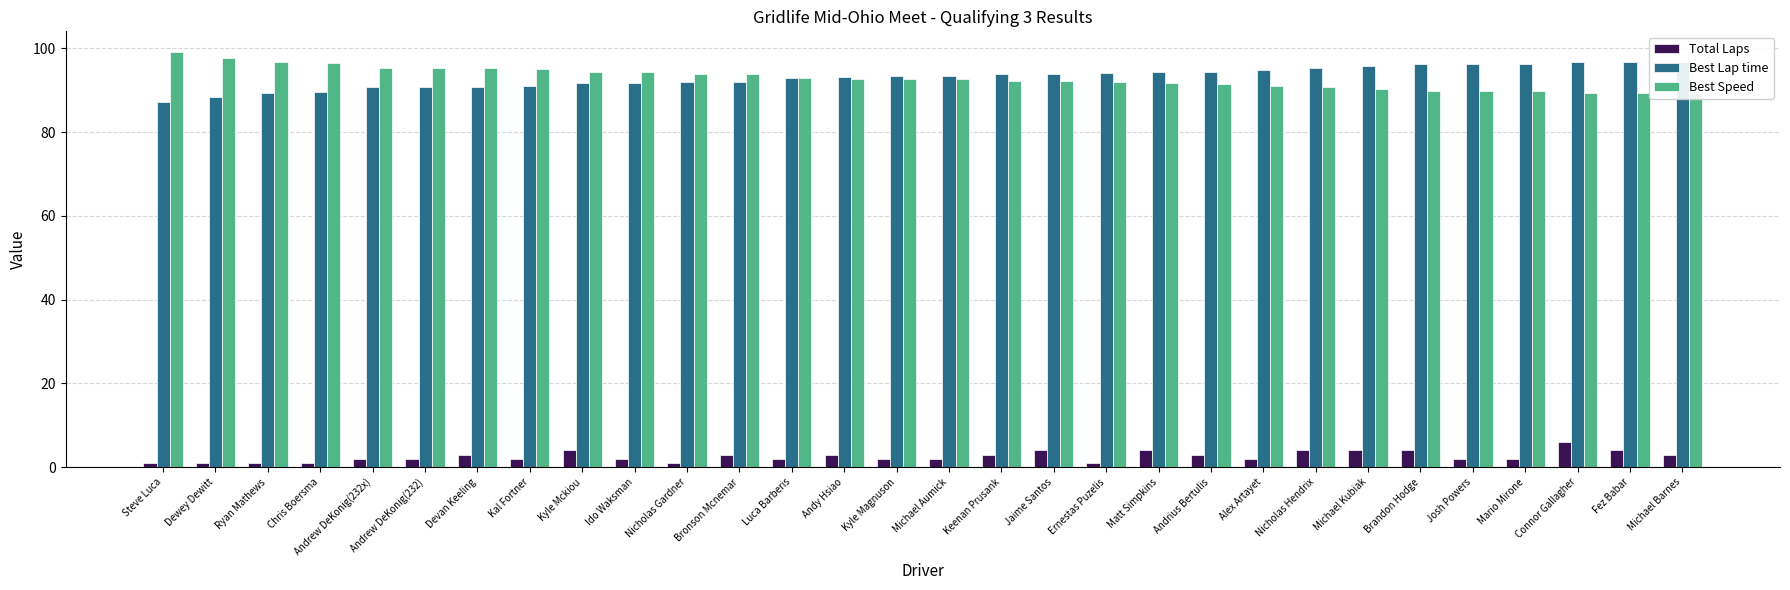

The value of Best Lap time at Chris Boersma is 89.6. True or false?

True